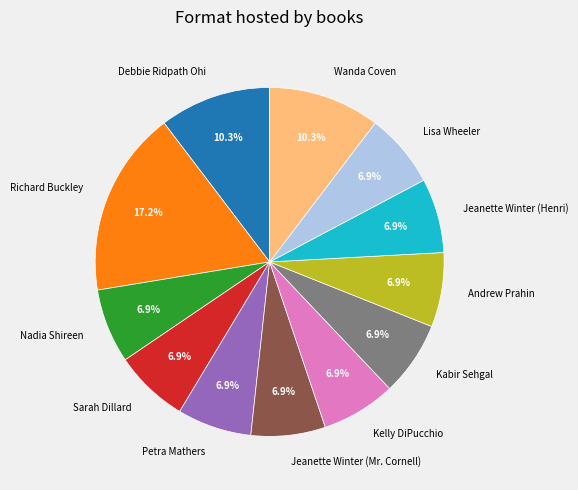

How many slices are in this pie chart?

12